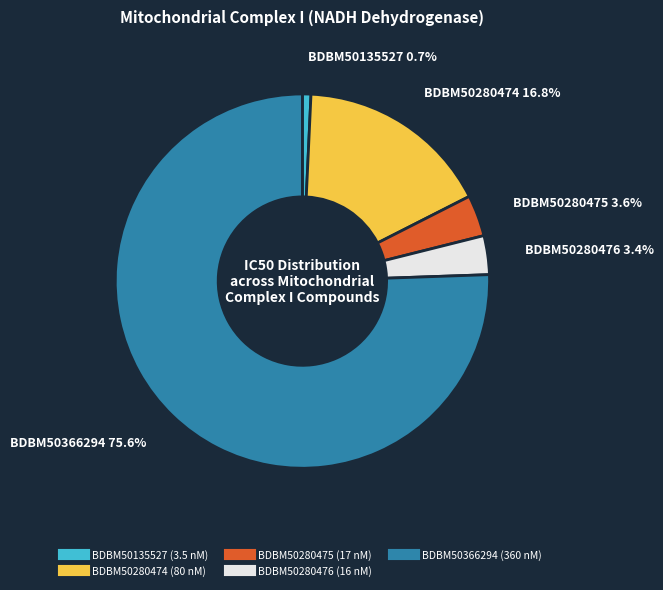

Combined, what portion of the pie is BDBM50135527 and BDBM50280475?

4.3%